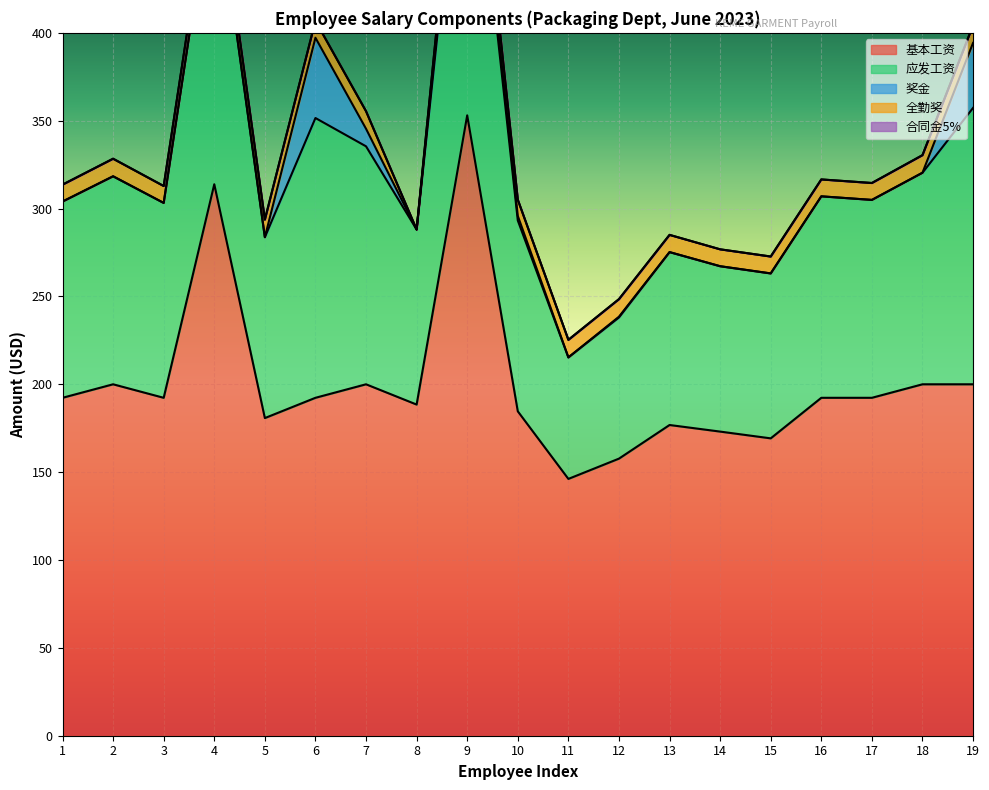

Which series has the largest total across all categories?

基本工资